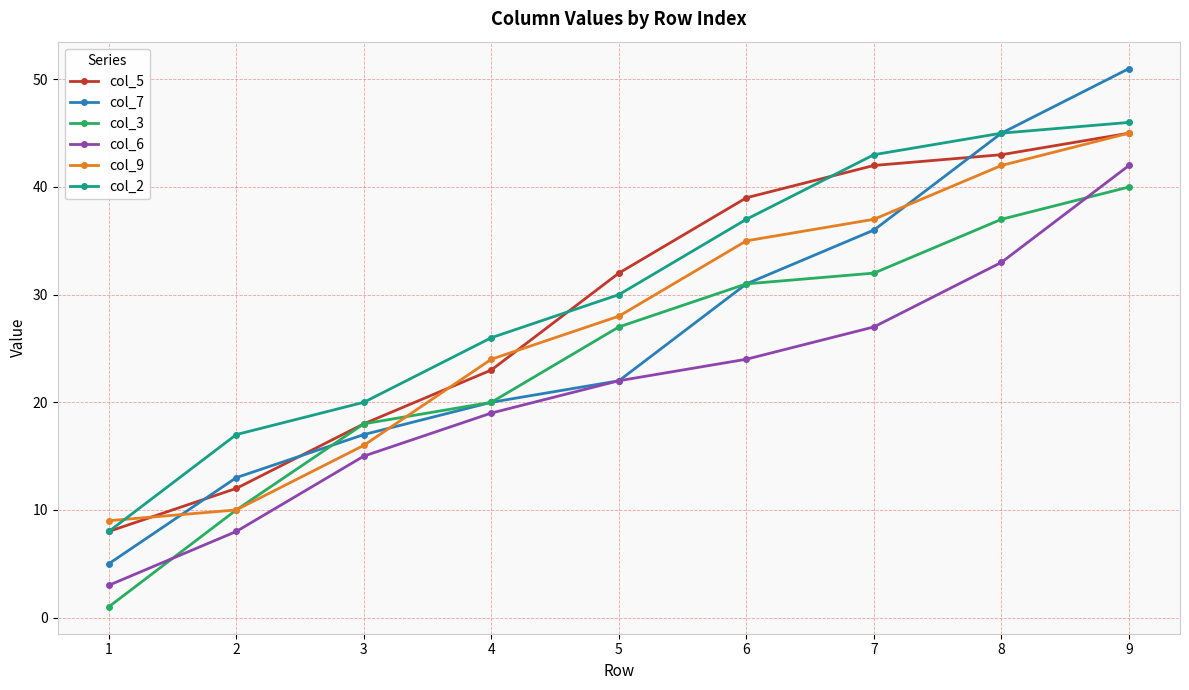

What is the total value across all series at 2?

70